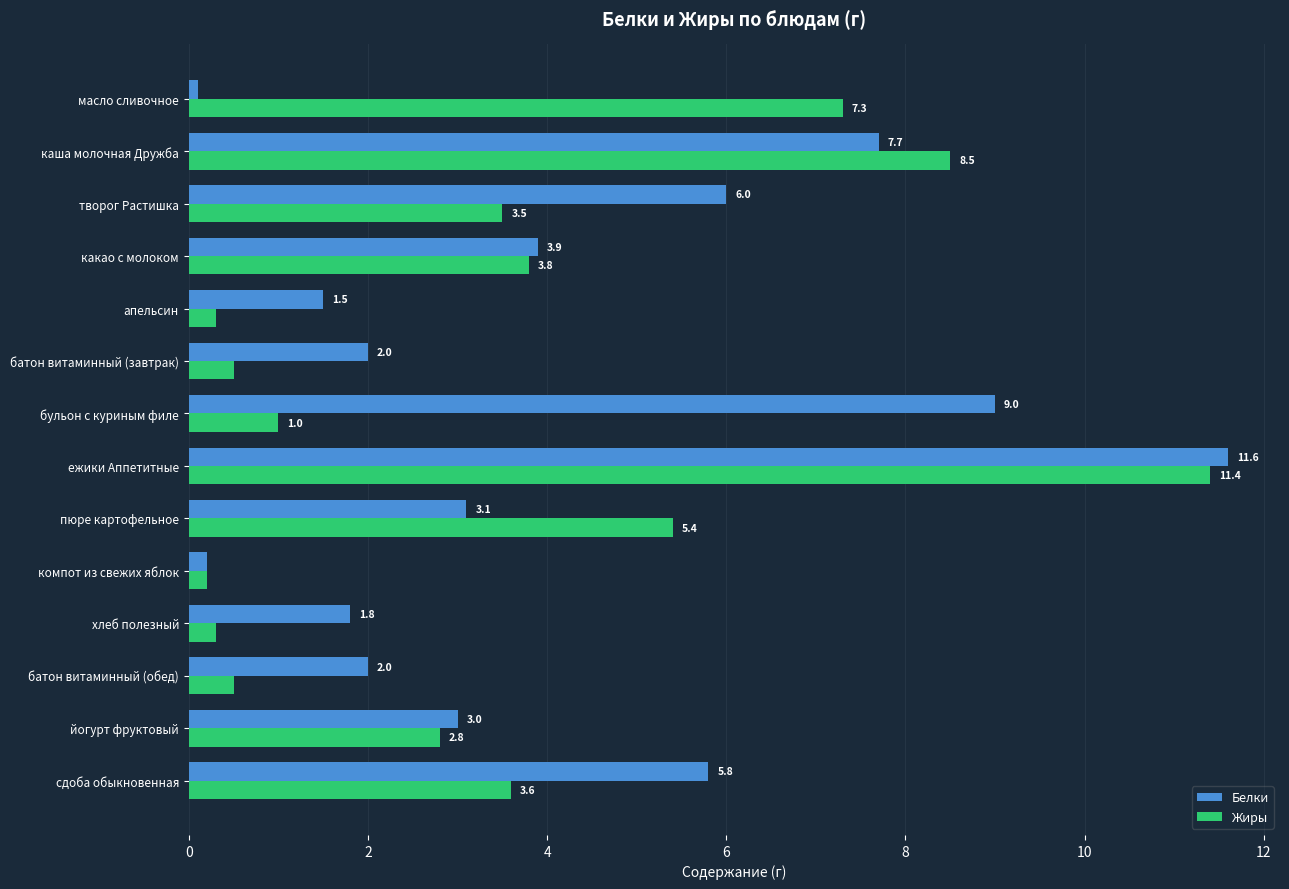

What is the average value of the Белки series?

4.1